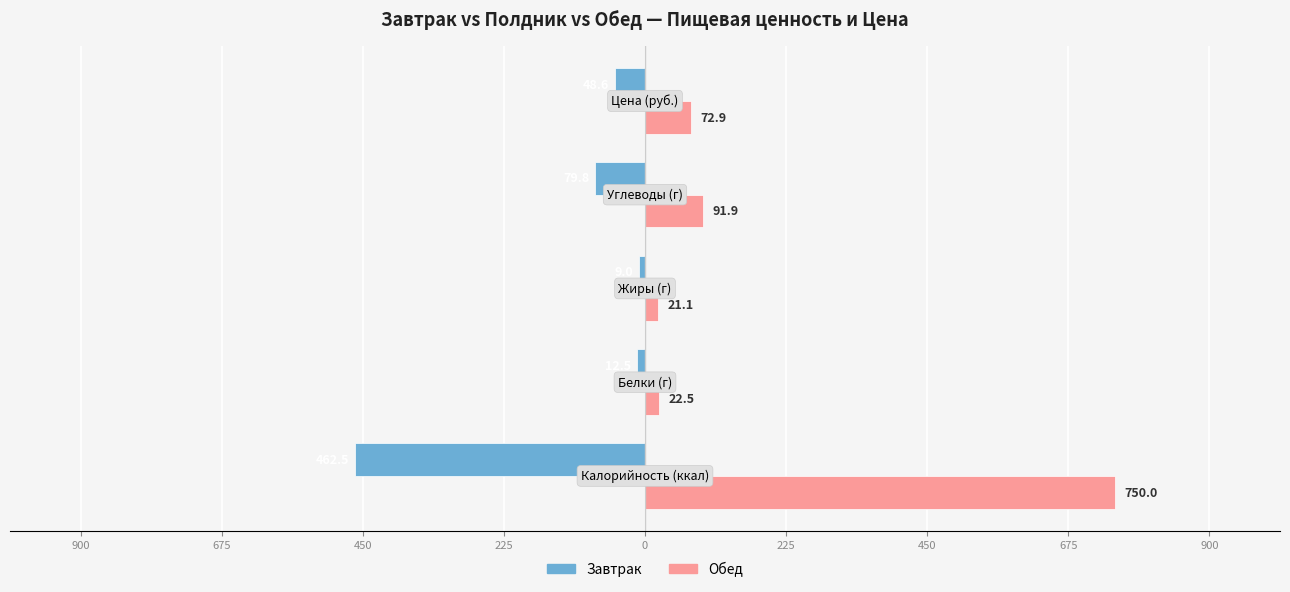

What are all the series names shown in the legend?

Завтрак, Обед